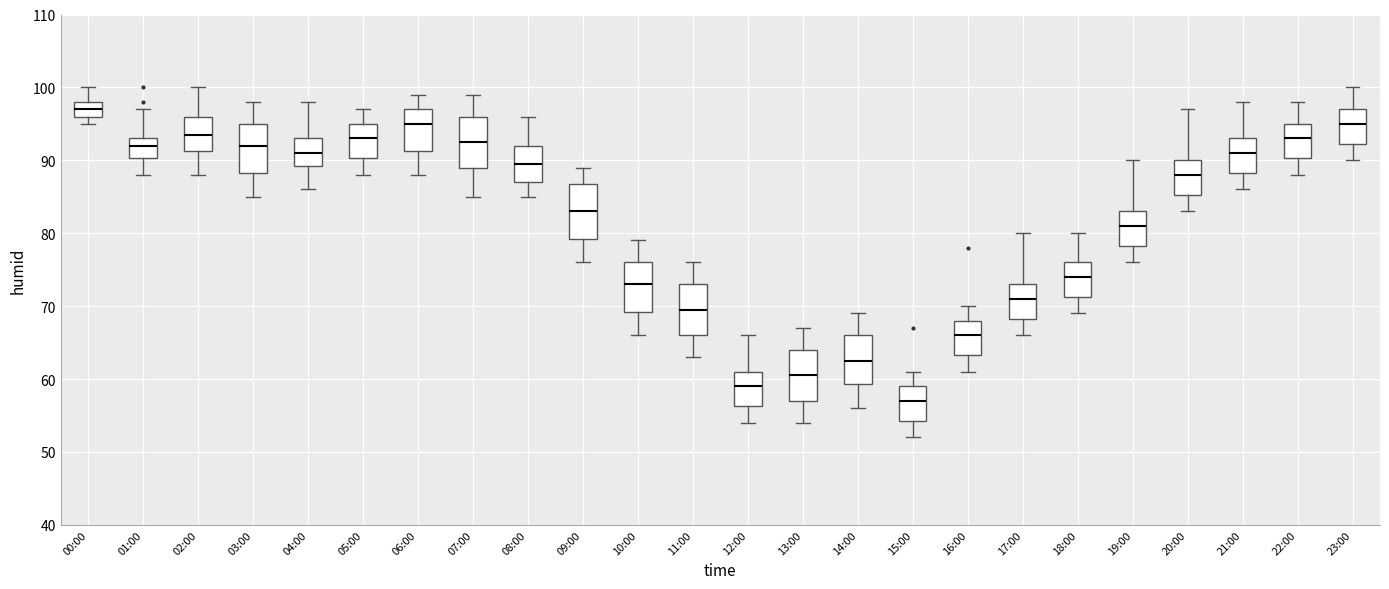

Which box has the lowest median line?

15:00